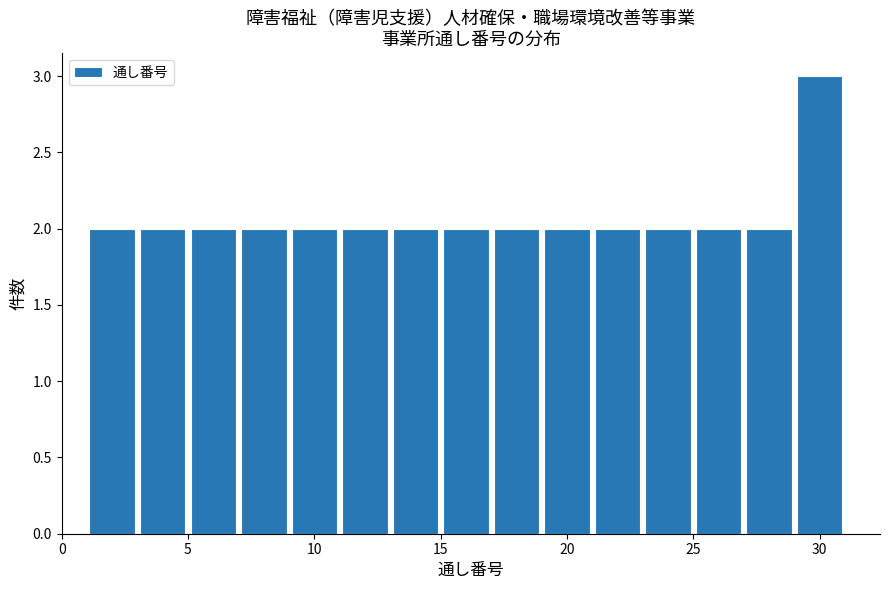

Reading left to right, transcribe this chart: for each bar, give the range it covers on the x-axis and its height. The values are not printed on the chart, so give them approximately, as read against the axis.

1 to 3: 2
3 to 5: 2
5 to 7: 2
7 to 9: 2
9 to 11: 2
11 to 13: 2
13 to 15: 2
15 to 17: 2
17 to 19: 2
19 to 21: 2
21 to 23: 2
23 to 25: 2
25 to 27: 2
27 to 29: 2
29 to 31: 3